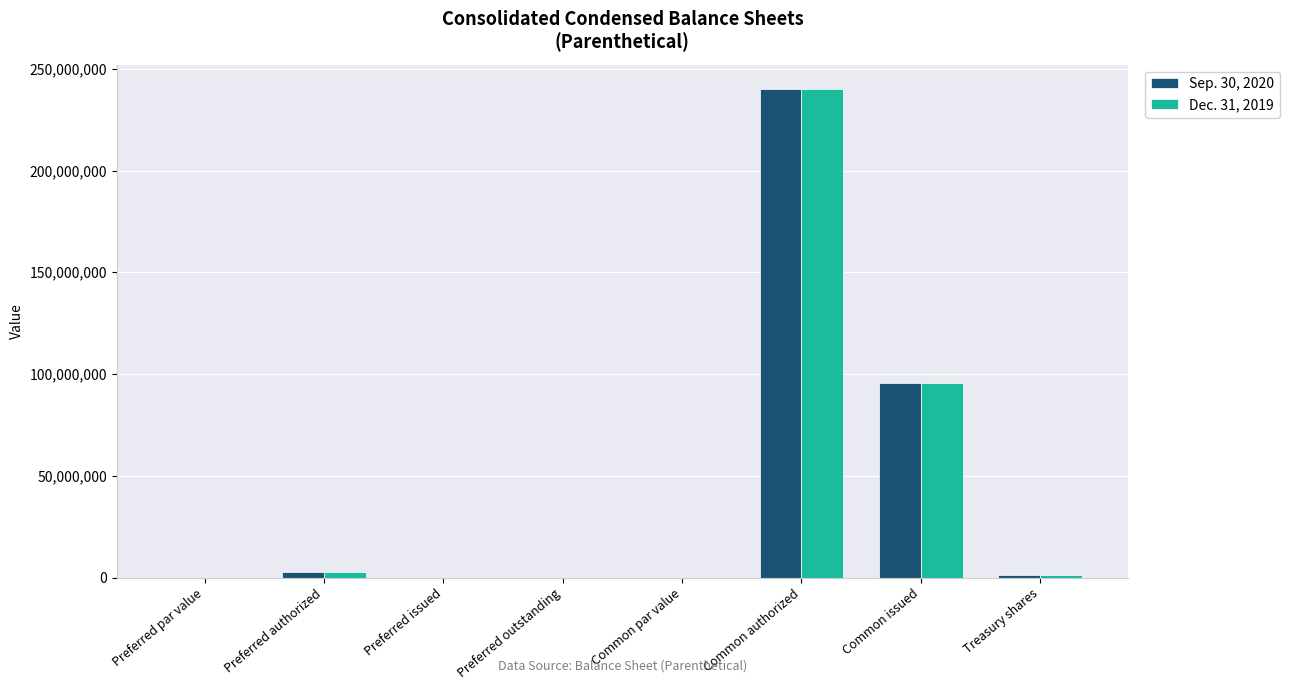

Are the bars grouped side by side (vs. stacked)?

Yes